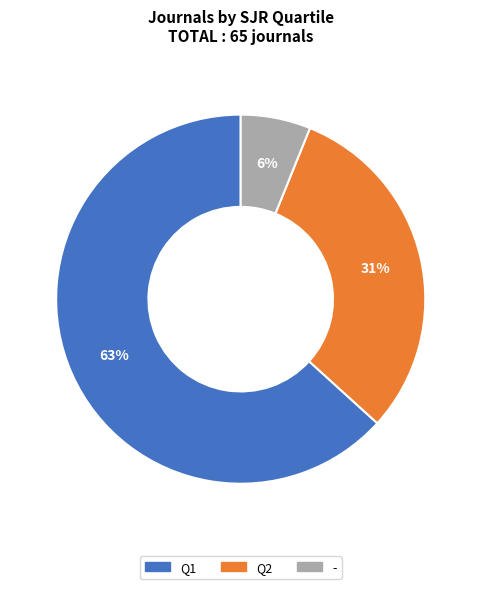

Which slice is the largest?

Q1